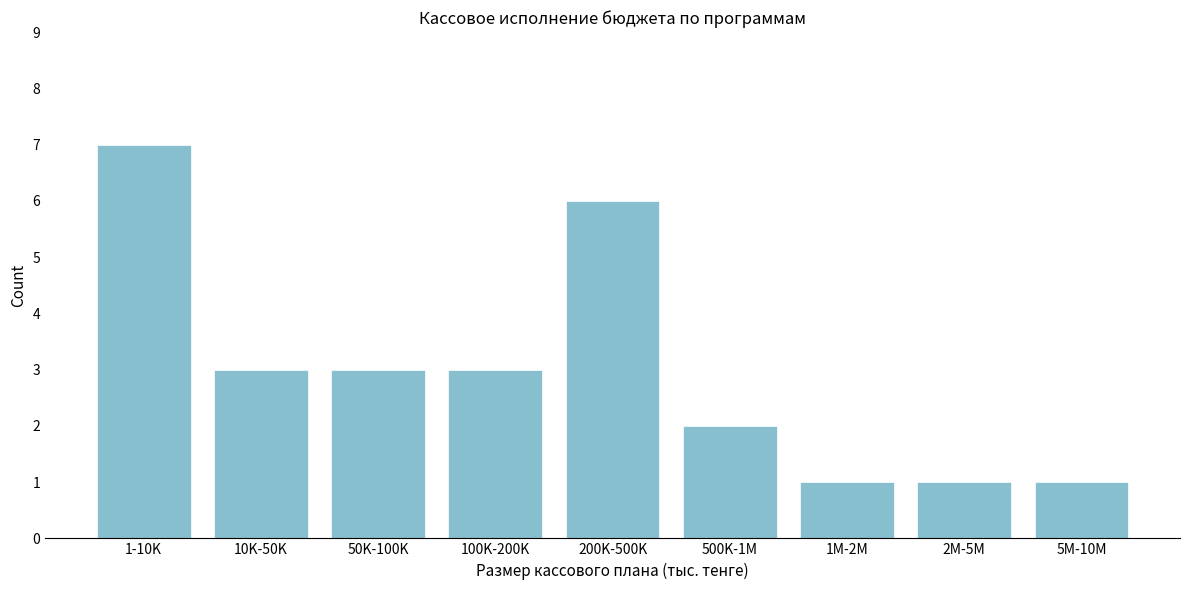

Reading right to left, what are all the values shown in this chart?

1	1	1	2	6	3	3	3	7